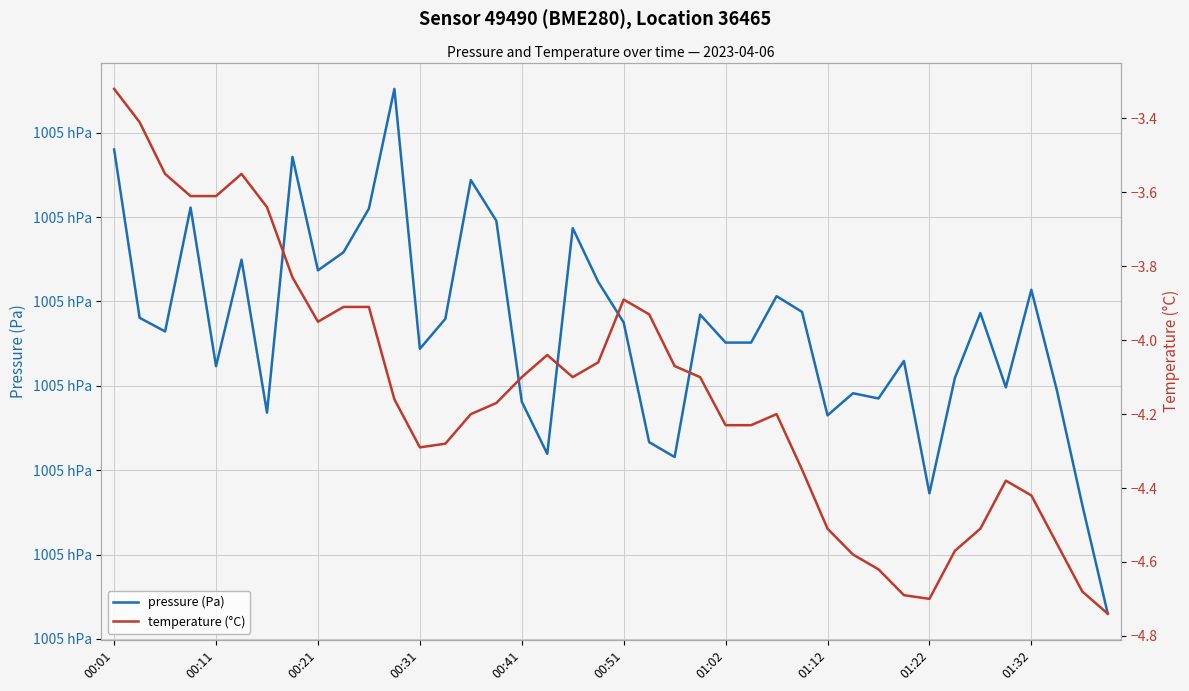

What value does the pressure (Pa) series have at 19?

100516.2